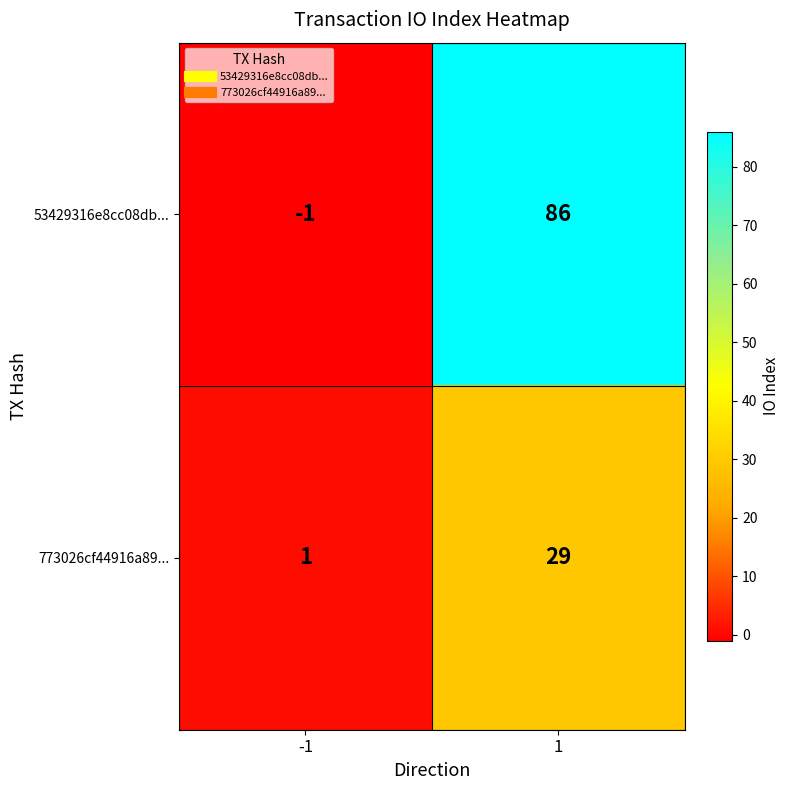

How many categories are shown in the chart?

2